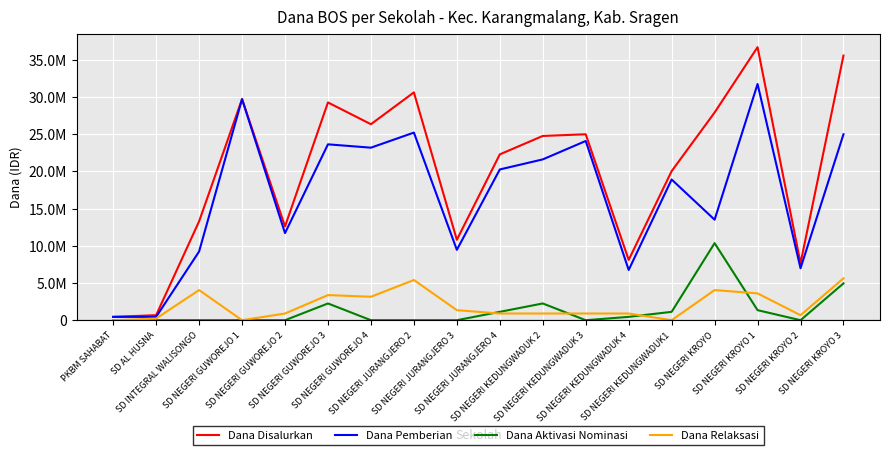

Which series has the largest total across all categories?

Dana Disalurkan